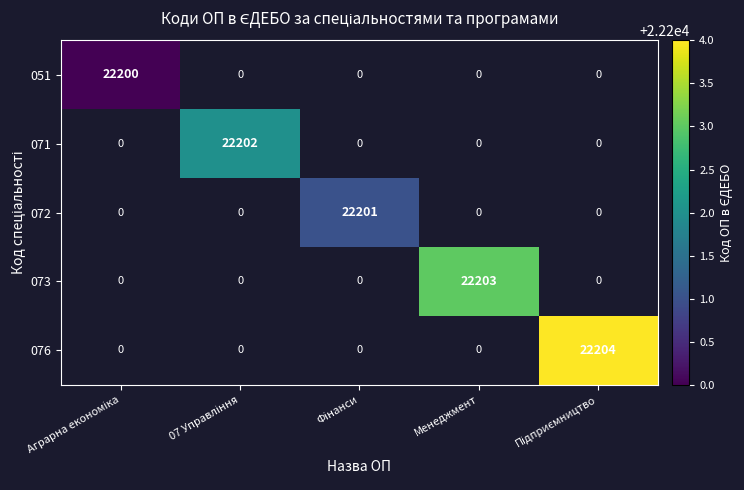

At Підприємництво, list the series in order from smallest to largest.

051, 071, 072, 073, 076